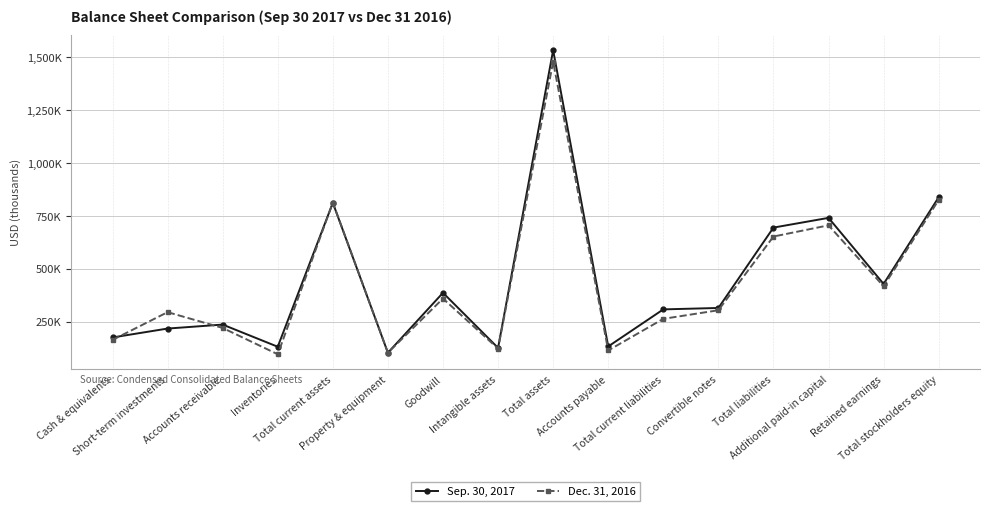

What position from the left is Property & equipment?

6